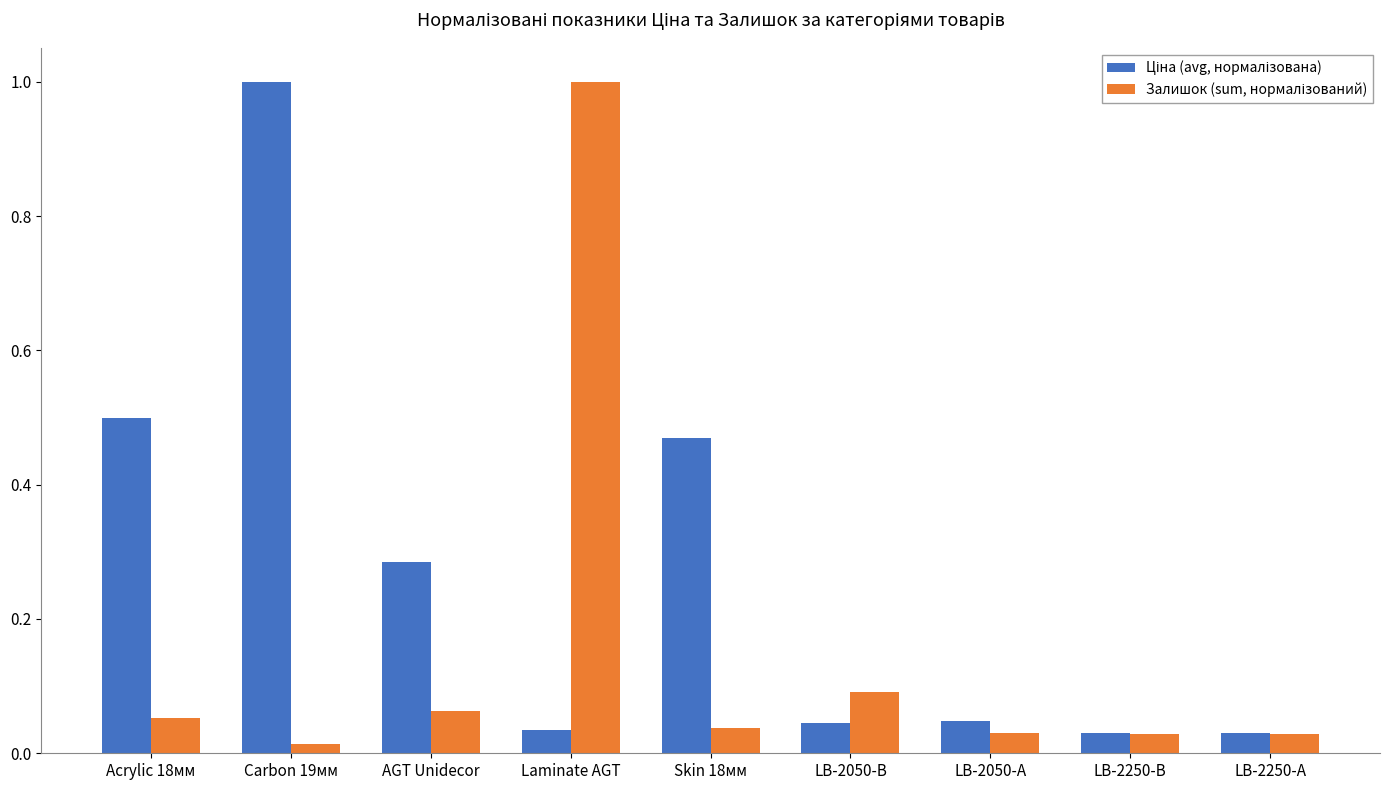

What is the total value across all series at Acrylic 18мм?

0.6